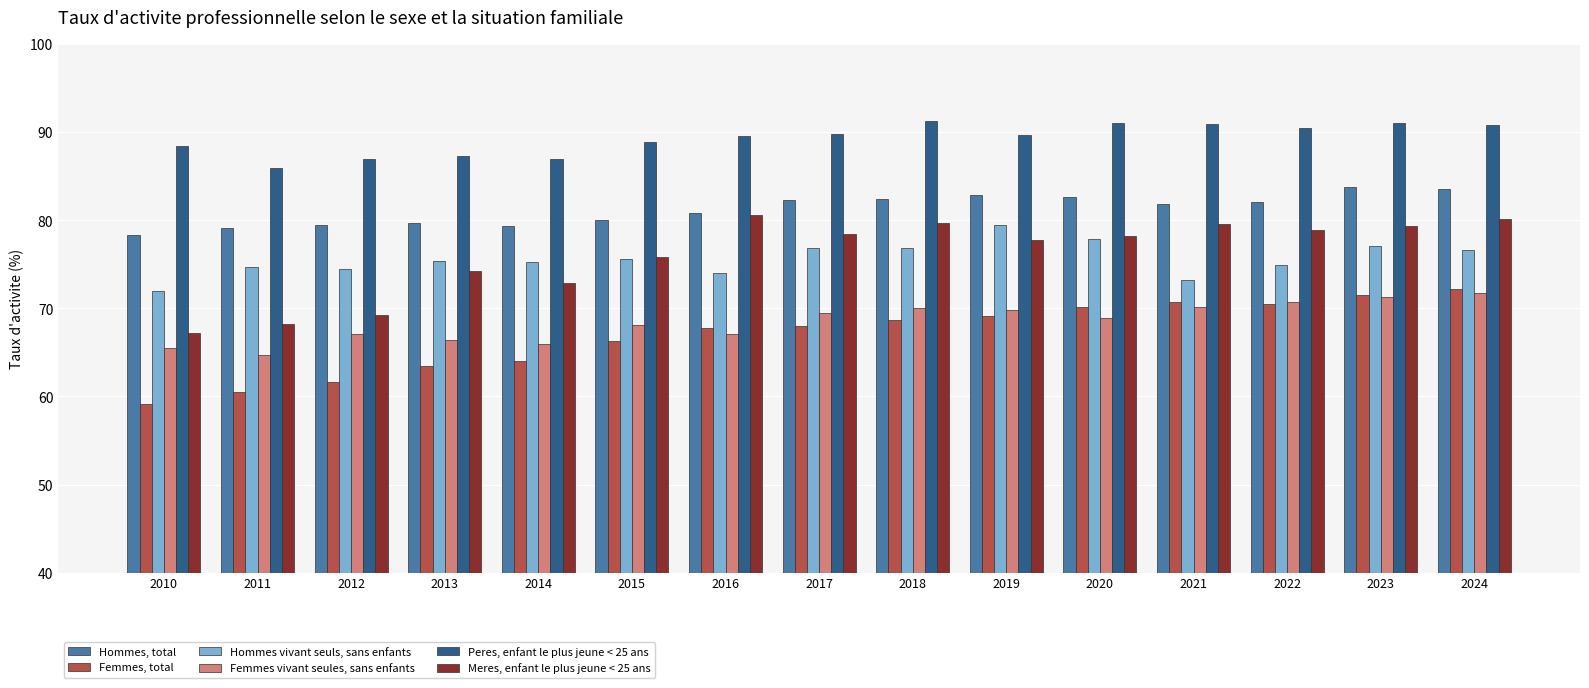

The Meres, enfant le plus jeune < 25 ans series shows 107.2 at 2015. True or false?

False